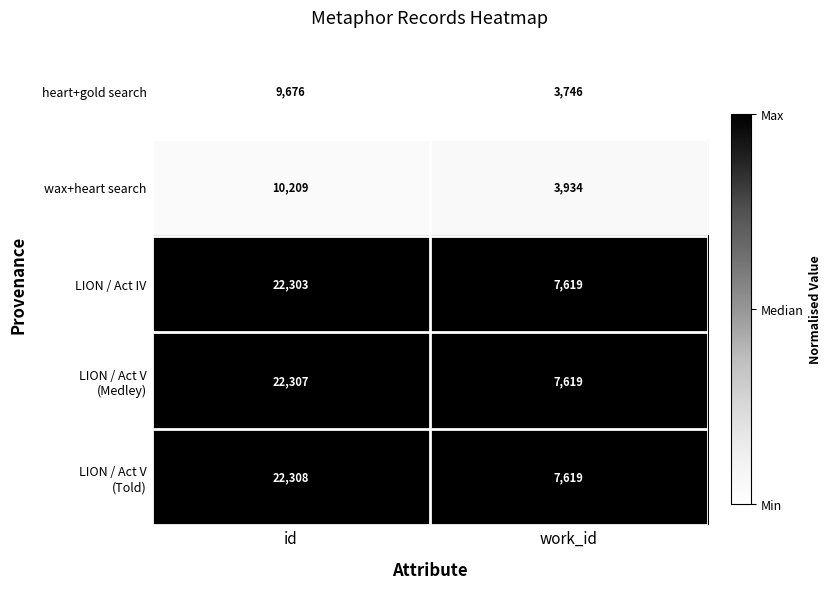

What is the difference between the highest and lowest values at work_id?

3873